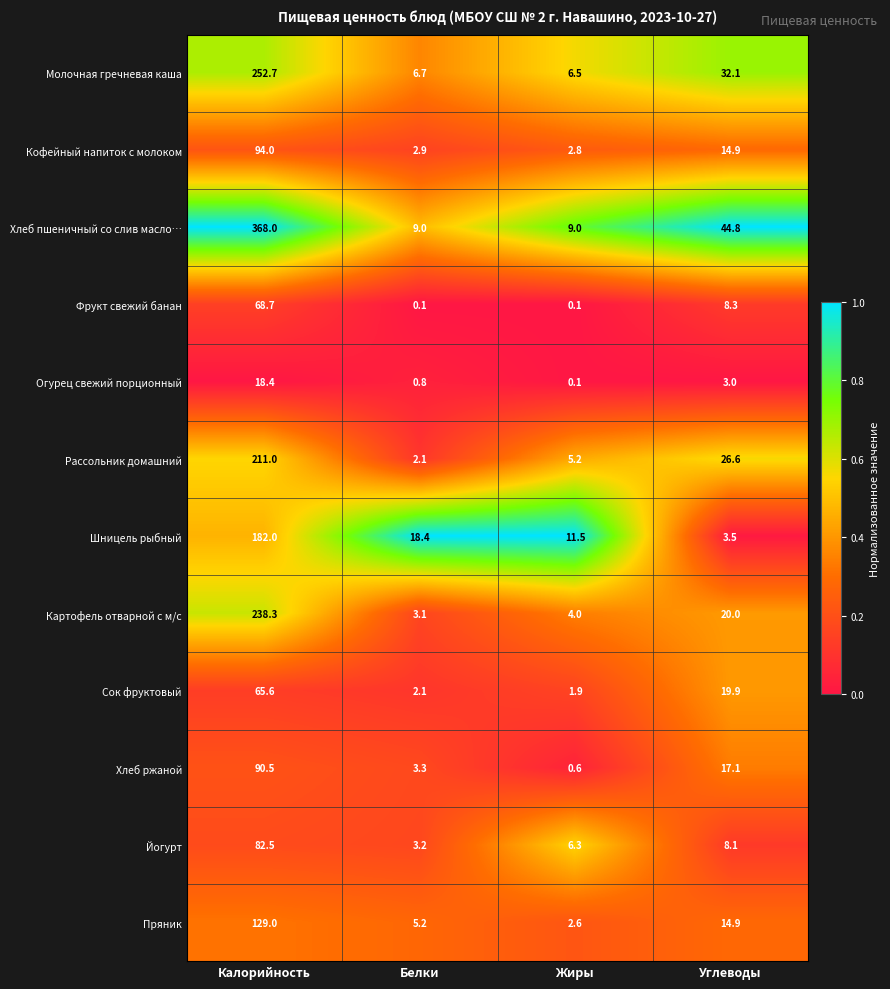

At which label does Пряник reach its minimum?

Жиры